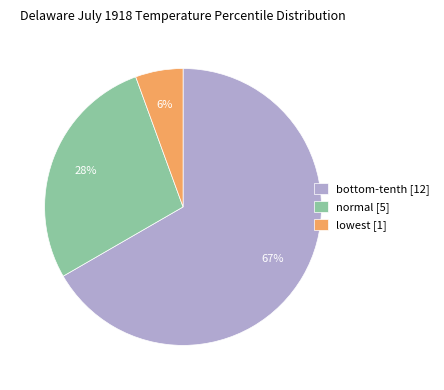

Which category has the biggest portion of the pie?

bottom-tenth